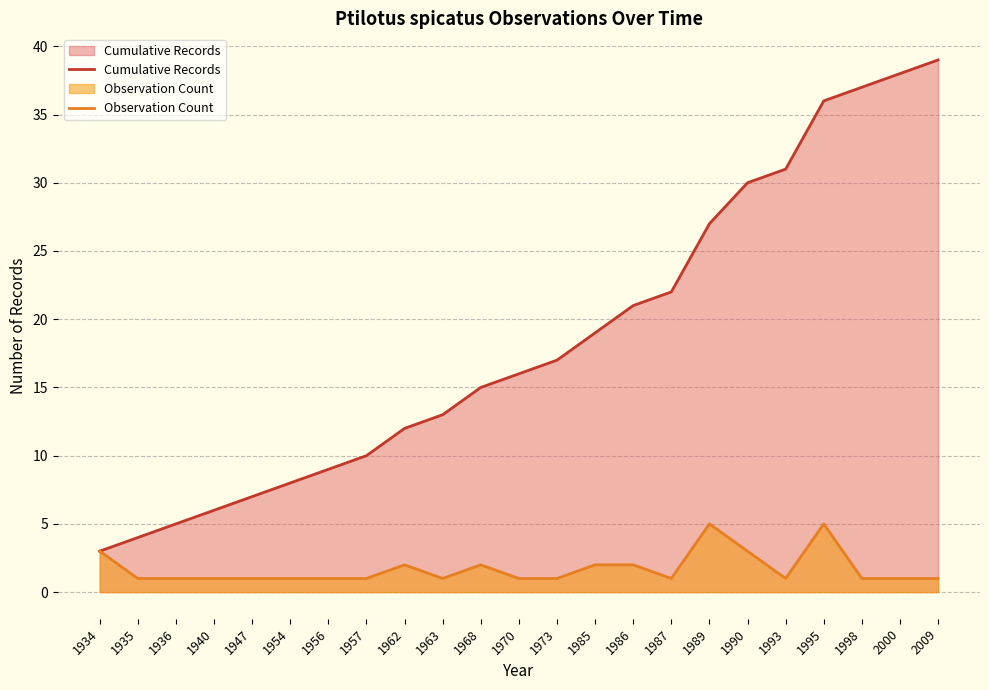

Rank the series at 1998 from lowest to highest value.

Observation Count, Cumulative Records